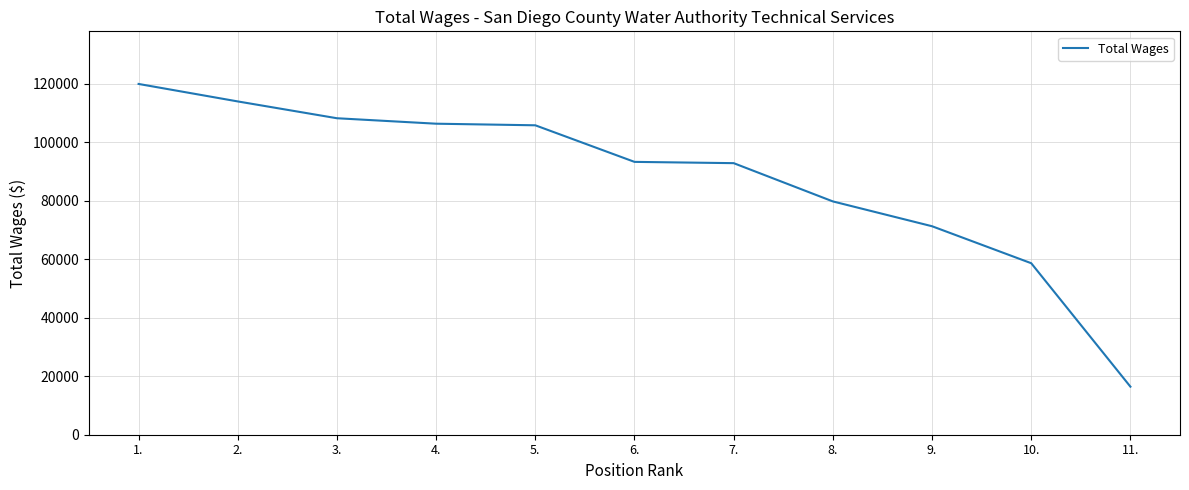

True or false: the data shows 63150 at 1..

False